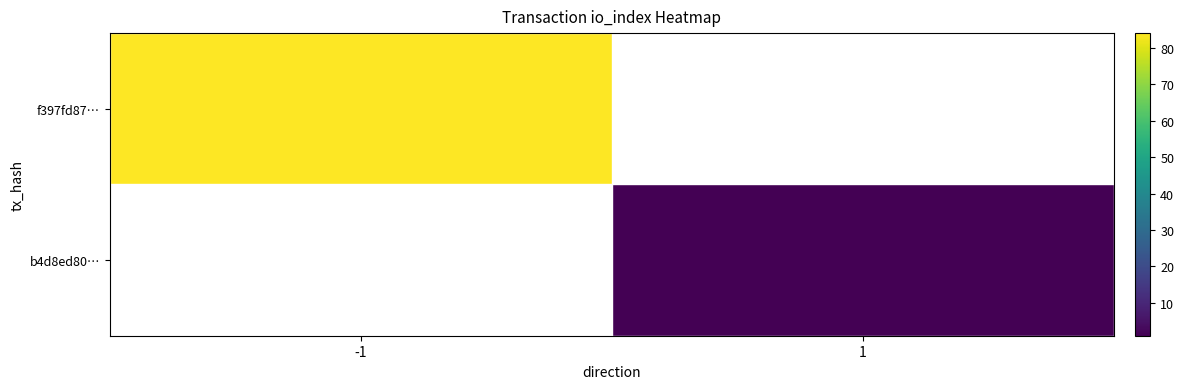

Reading right to left, transcribe all the data shown in this chart.

f397fd87…: 1=0	-1=84
b4d8ed80…: 1=1	-1=0